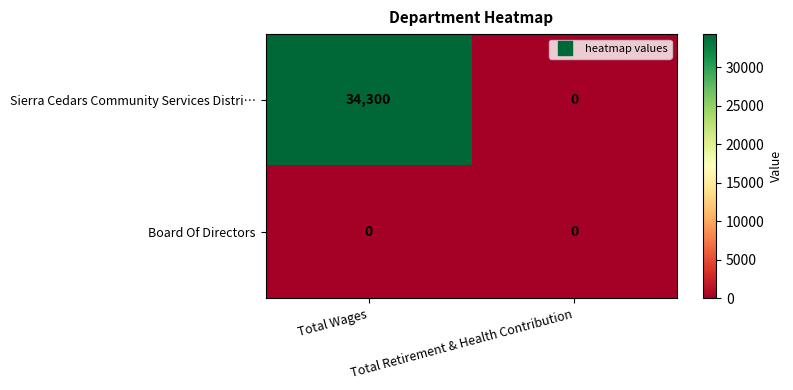

The value of Board Of Directors at Total Retirement & Health Contribution is 0. True or false?

True